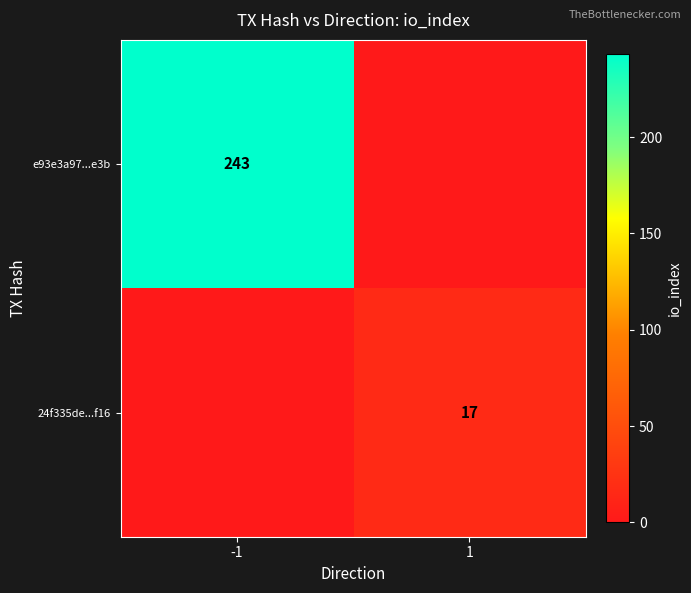

True or false: 24f335de...f16 has a value of 8 at 1.

False